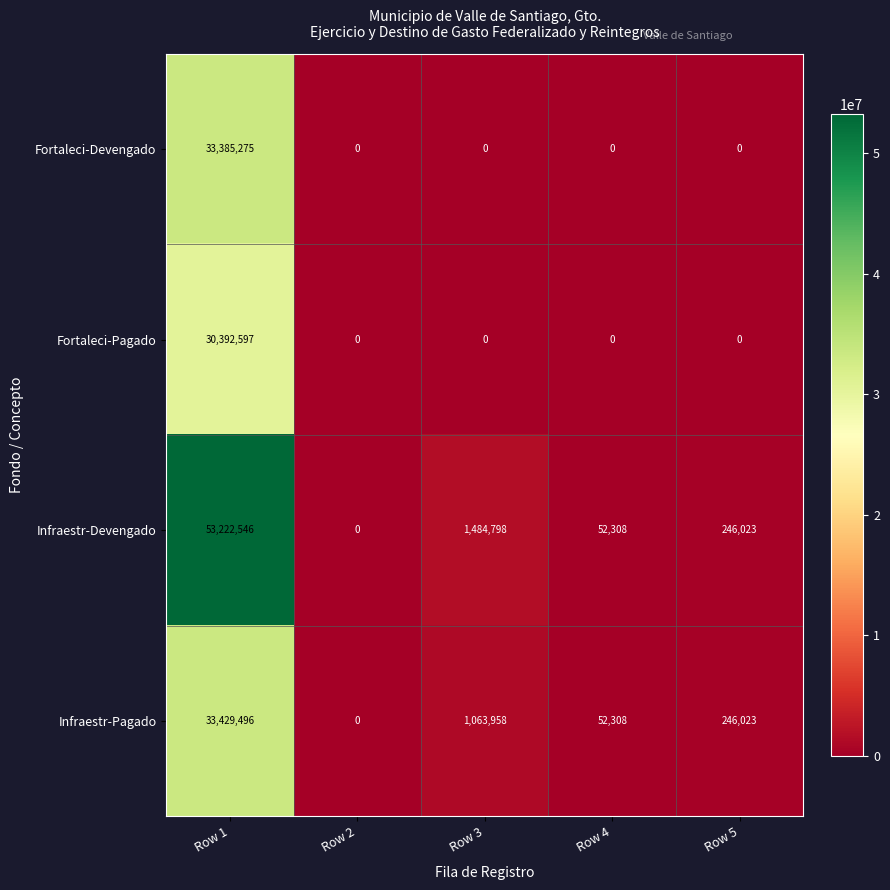

What is the difference between the highest and lowest values at Row 1?

22829949